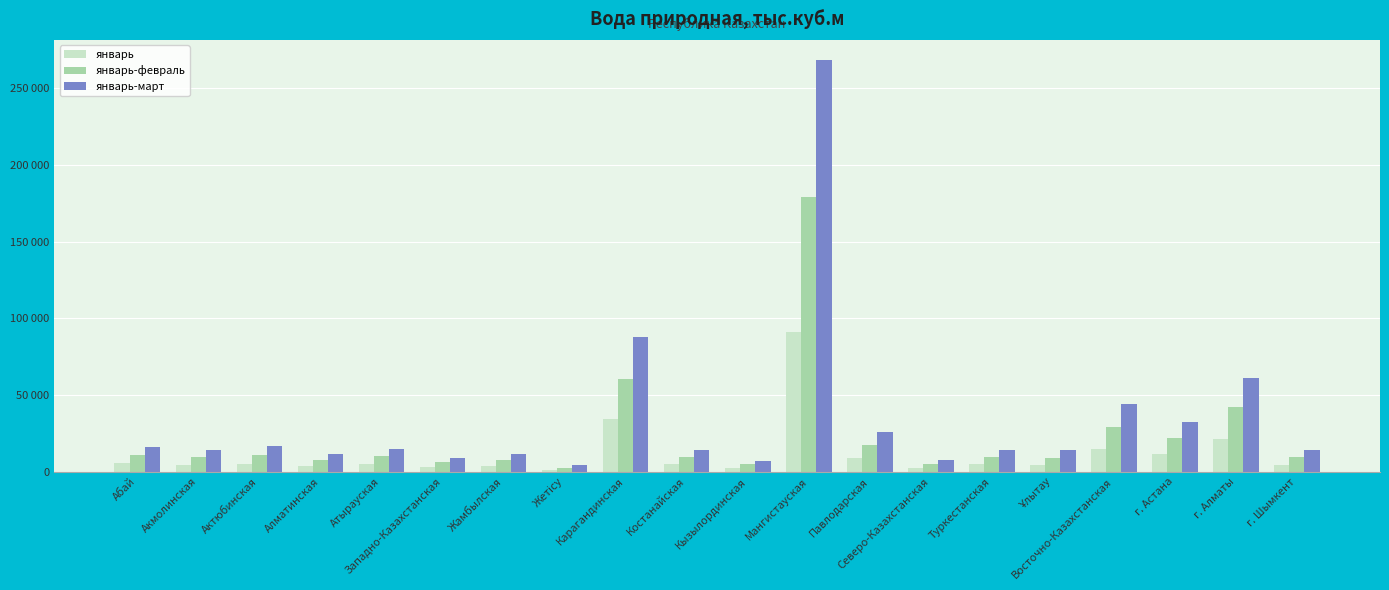

At which label does январь-февраль reach its peak?

Мангистауская